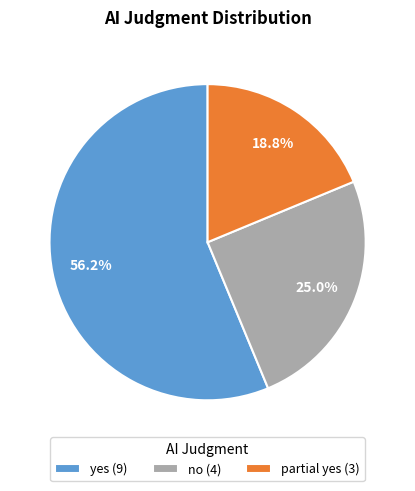

The yes slice represents 63% of the pie. True or false?

False